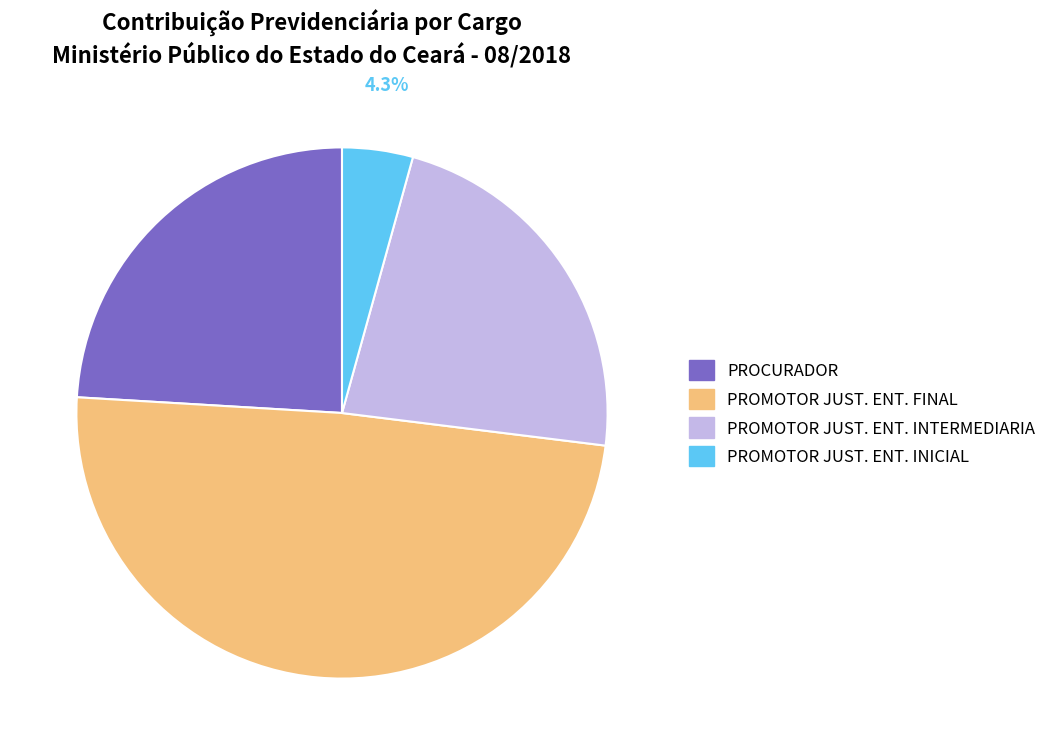

Which slice is the largest?

PROMOTOR JUST. ENT. FINAL